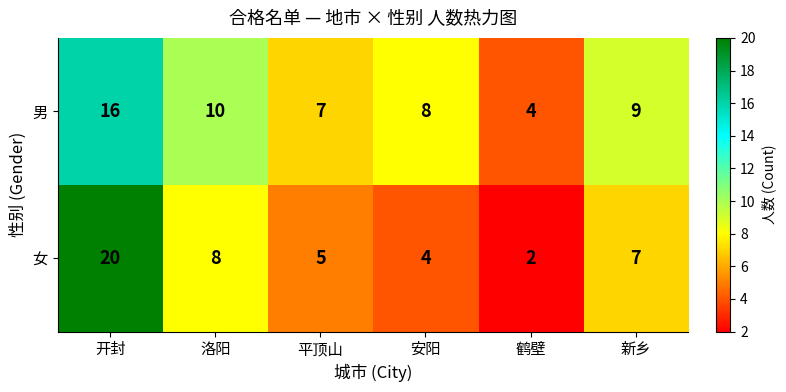

The 男 series shows 9 at 新乡. True or false?

True